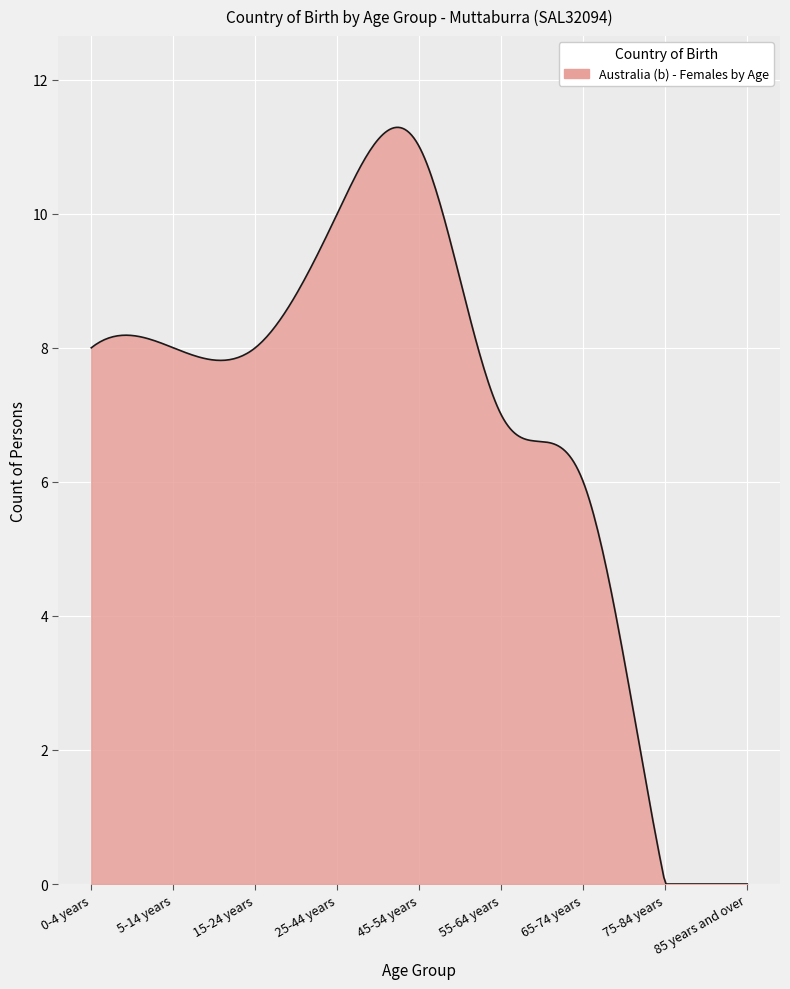

What is the difference between the maximum and minimum values?

11.3